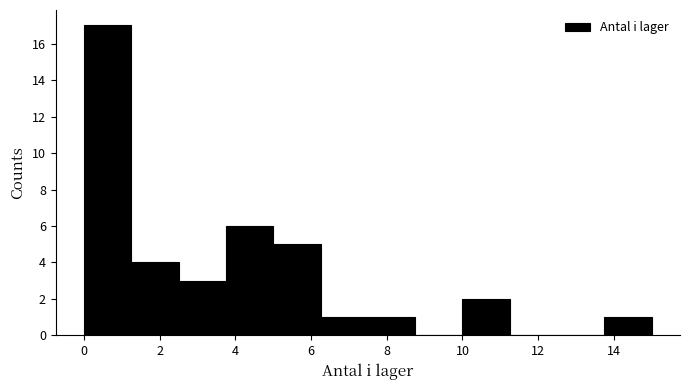

Over which range of the x-axis is the bar tallest?

0.00 to 1.25